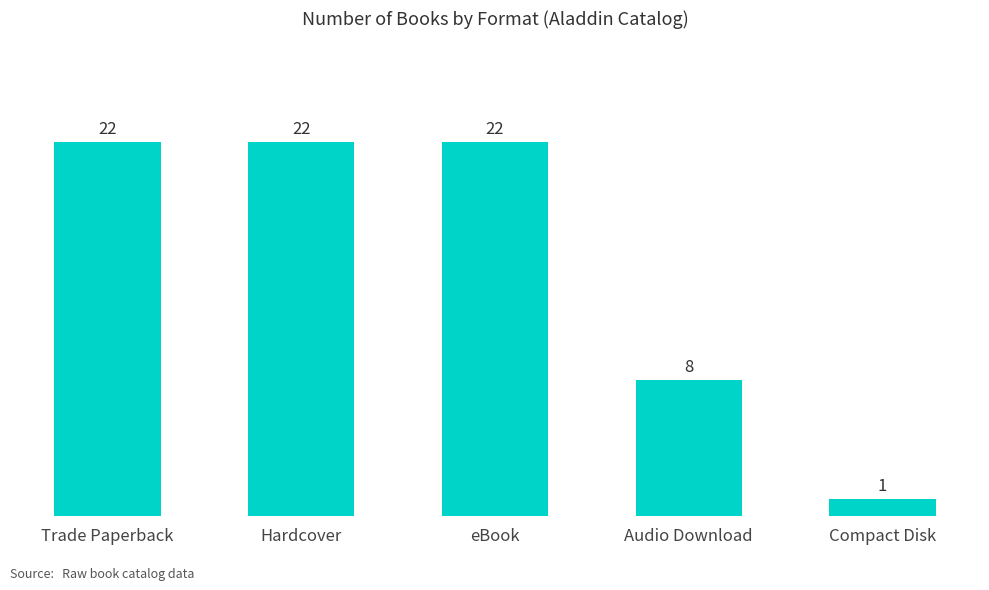

How many bars are there in total?

5